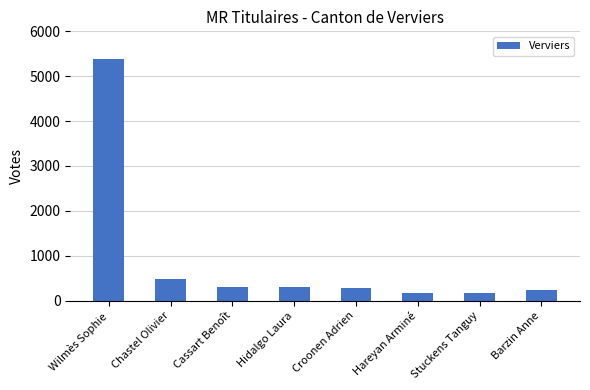

What is the difference between the maximum and minimum values?

5213